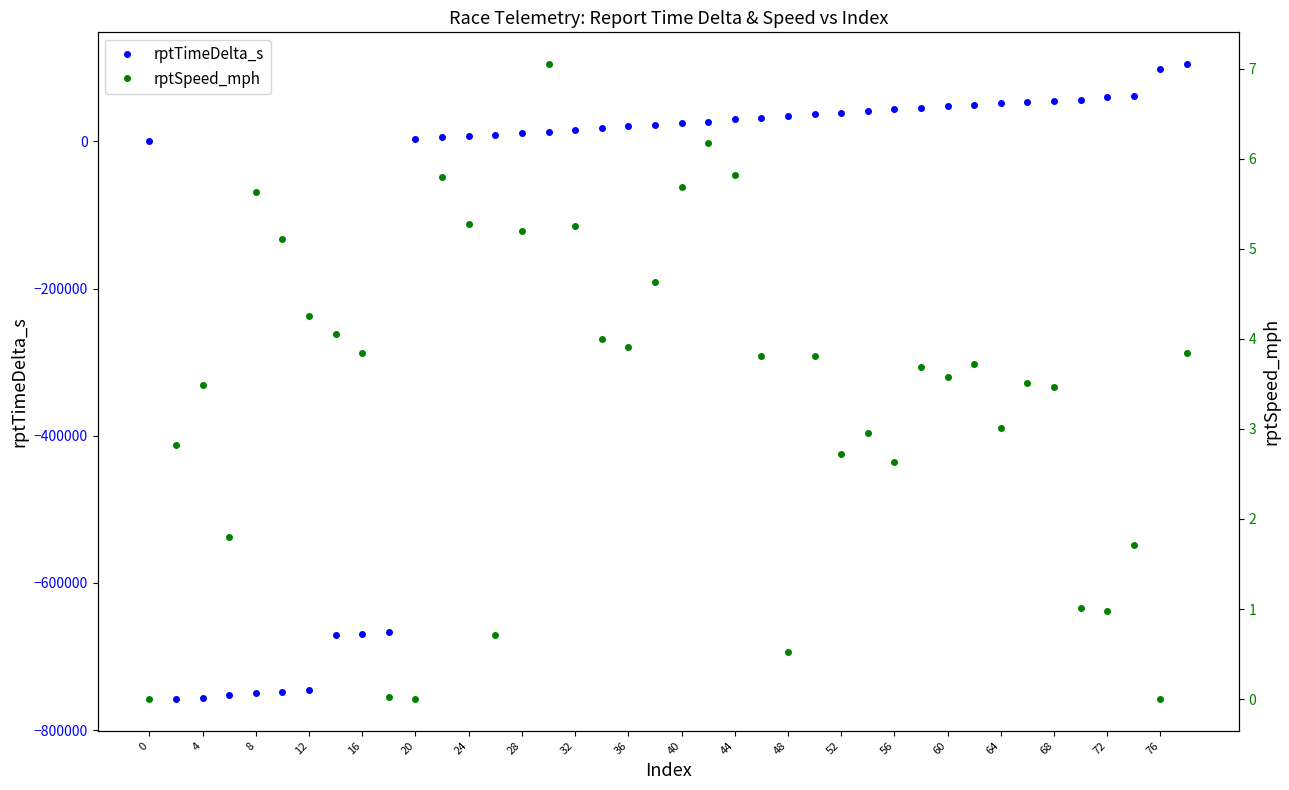

Reading right to left, transcribe all the data shown in this chart.

rptTimeDelta_s: 105184.0	98010.0	61614.0	59799.0	56550.0	54657.0	53420.0	51624.0	49050.0	47862.0	46032.0	44591.0	41201.0	38749.0	36946.0	35221.0	32008.0	30102.0	26444.0	24614.0	22830.0	20415.0	18762.0	15045.0	13195.0	11862.0	9299.0	7251.0	5426.0	3705.0	-666571.0	-669192.0	-670992.0	-745801.0	-748196.0	-749987.0	-751796.0	-755985.0	-757795.0	0.0
rptSpeed_mph: 3.8	0.0	1.7	1.0	1.0	3.5	3.5	3.0	3.7	3.6	3.7	2.6	3.0	2.7	3.8	0.5	3.8	5.8	6.2	5.7	4.6	3.9	4.0	5.3	7.1	5.2	0.7	5.3	5.8	0.0	0.0	3.8	4.1	4.3	5.1	5.6	1.8	3.5	2.8	0.0